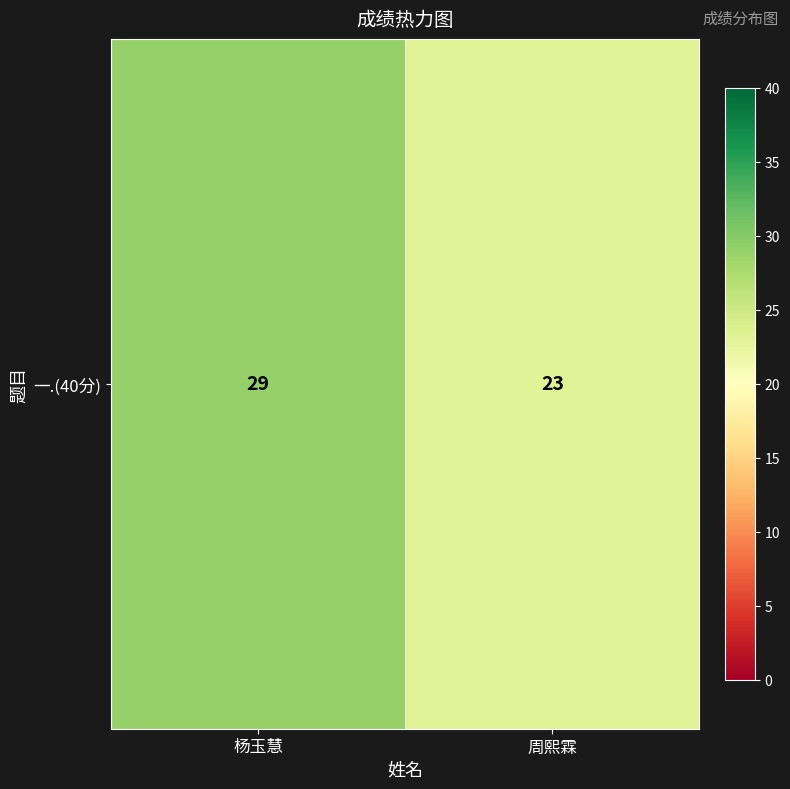

What is the change in value from 杨玉慧 to 周熙霖?

-6